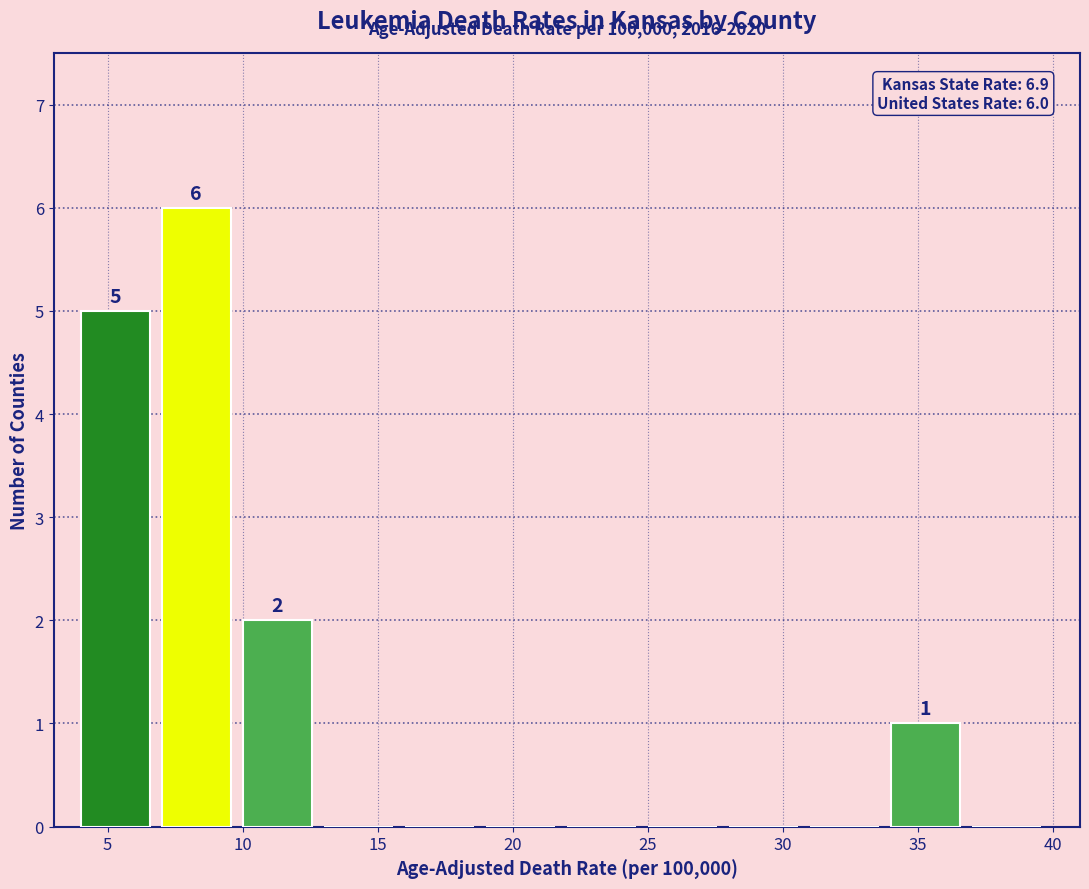

Which range on the x-axis has the tallest bar?

7 to 10